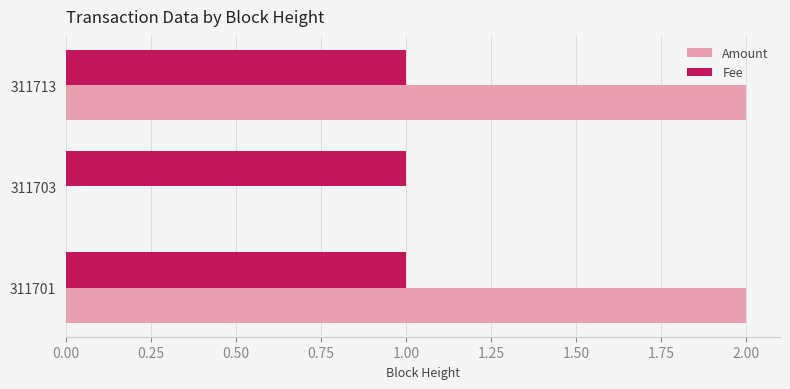

Which series changed the most between 311701 and 311703?

Amount